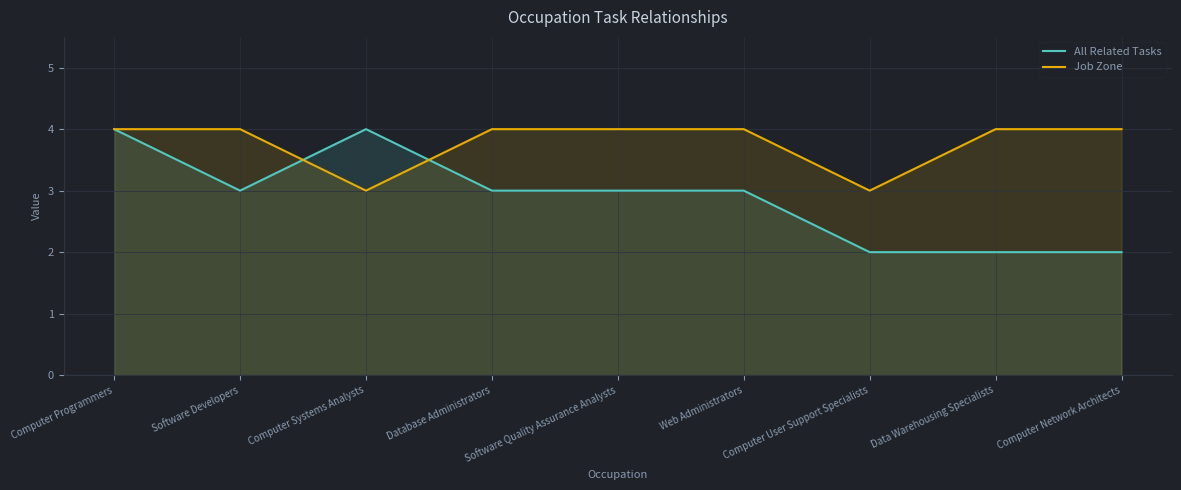

What is the difference between the maximum and minimum values in the All Related Tasks series?

2